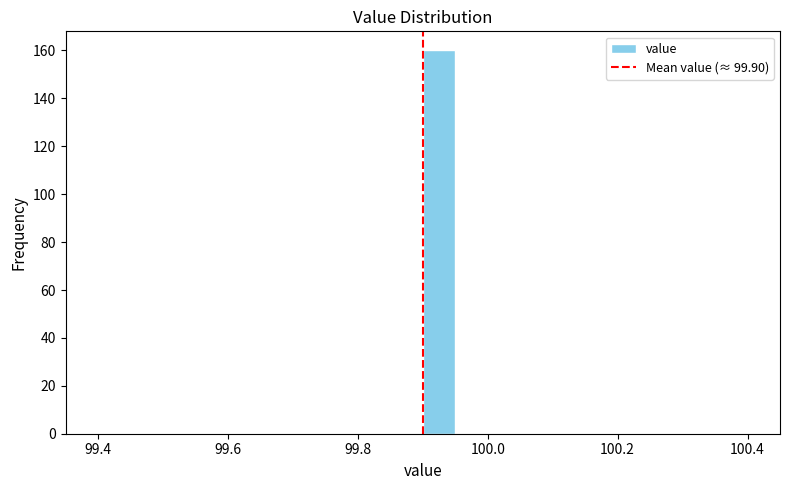

Read against the x-axis, roughly where is the centre of the tallest bar?

99.92